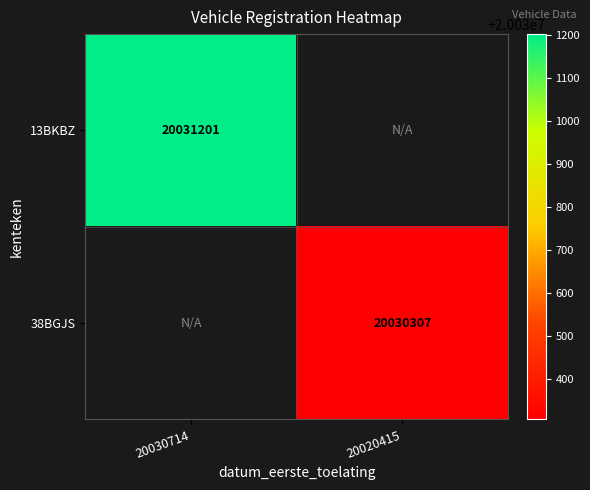

Is it true that 38BGJS equals 5412269.4 at 20020415?

False